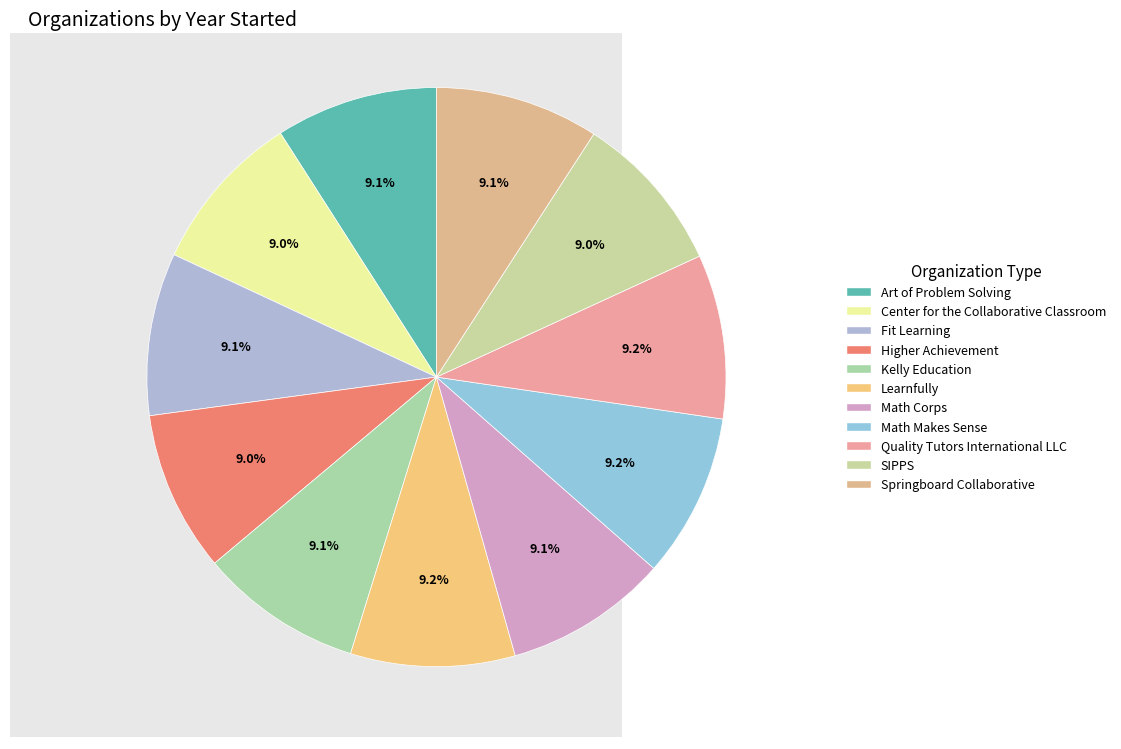

Which has a higher value, Art of Problem Solving or Kelly Education?

Kelly Education